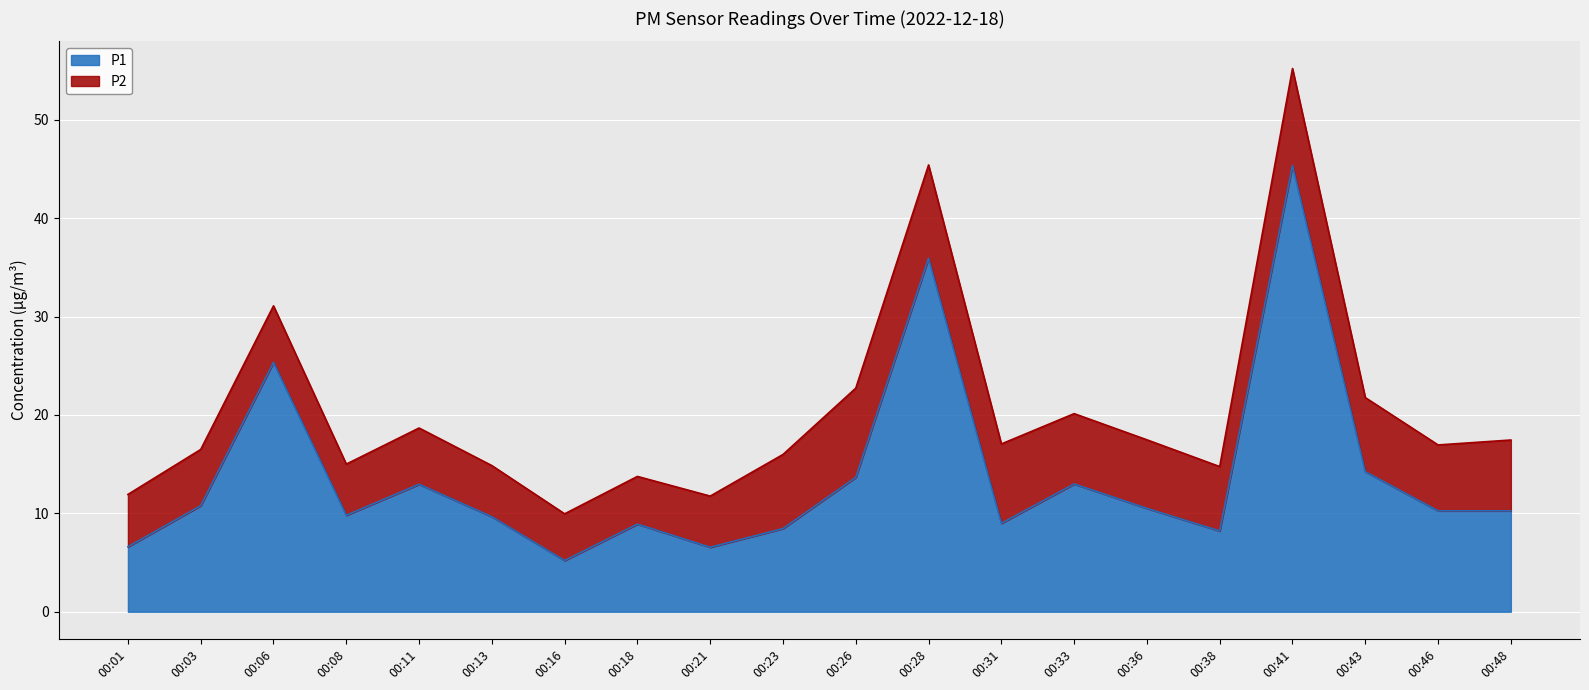

Does the chart display data point markers on the line(s)?

No